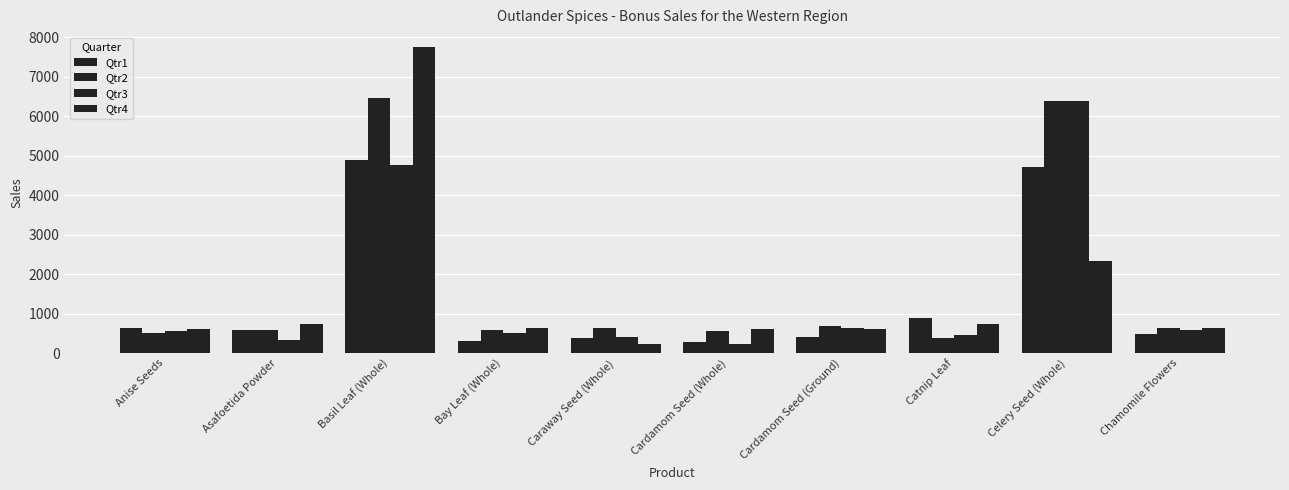

What is the sum of the Qtr2 values at Asafoetida Powder and Bay Leaf (Whole)?

1183